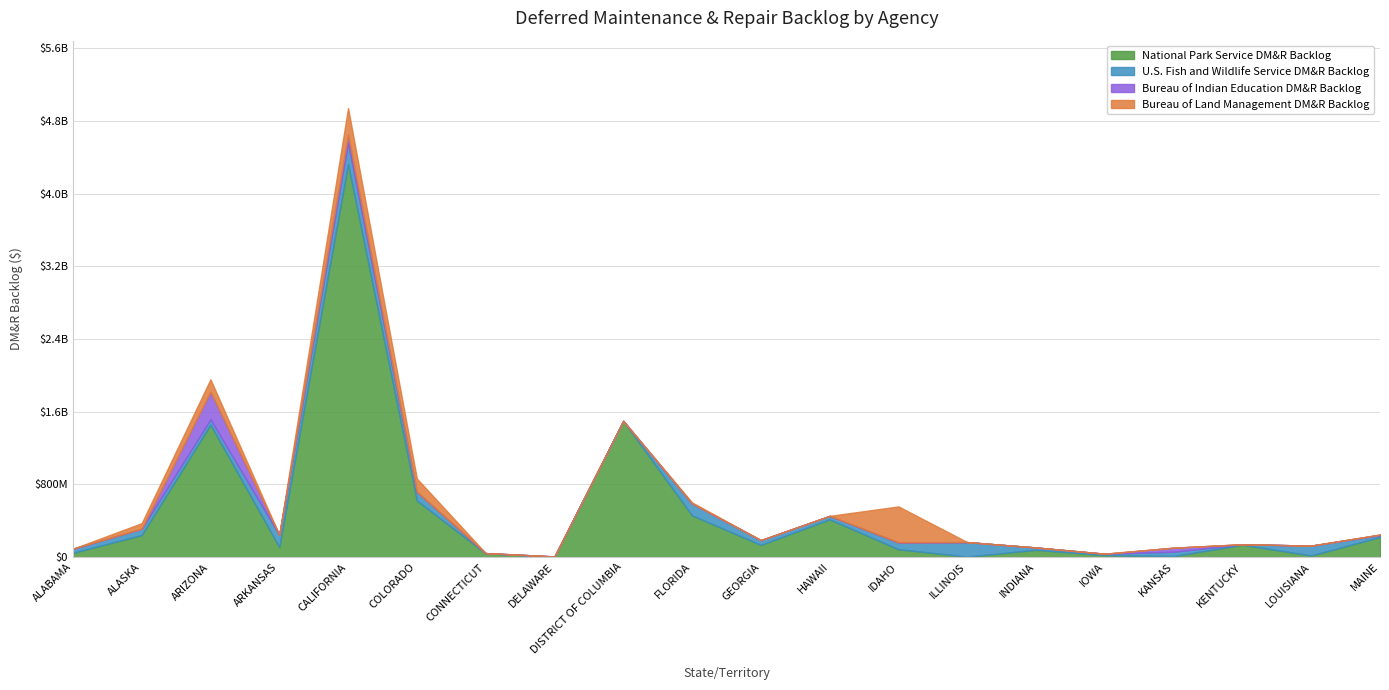

What is the sum of the National Park Service DM&R Backlog values at INDIANA and ILLINOIS?

84717000